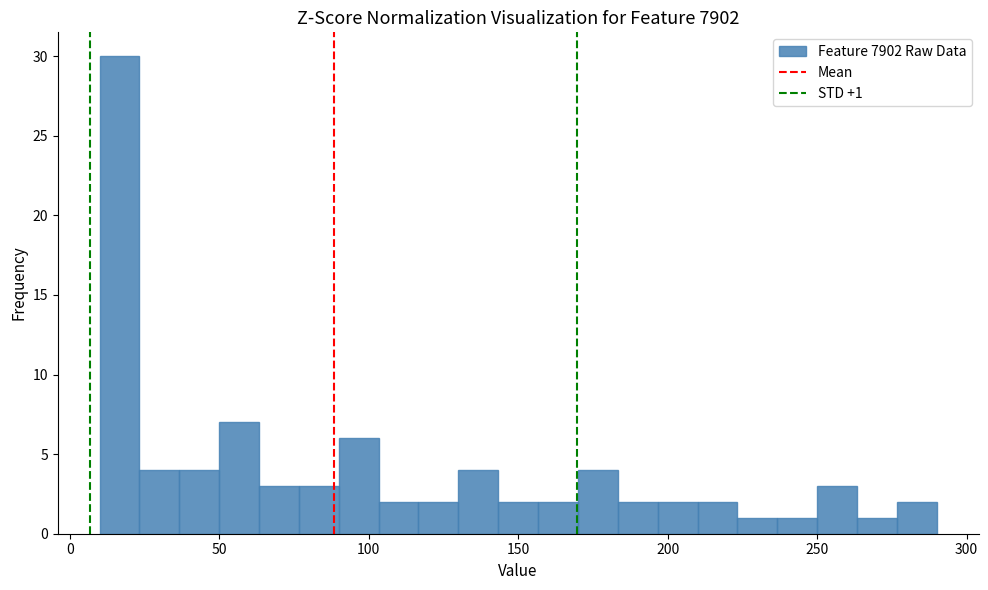

Read against the x-axis, roughly where is the centre of the tallest bar?

15